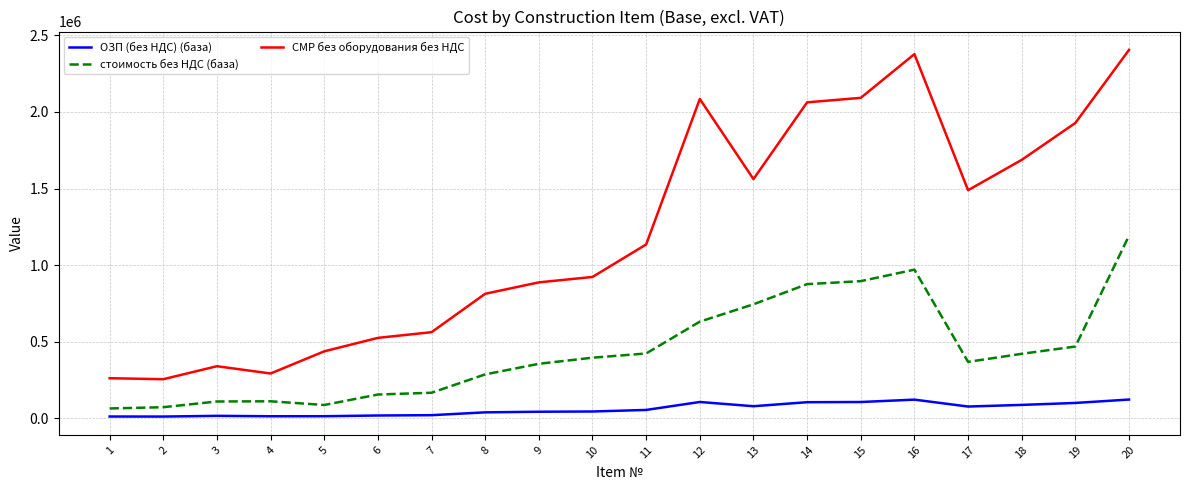

At which category is the sum across all series the highest?

20